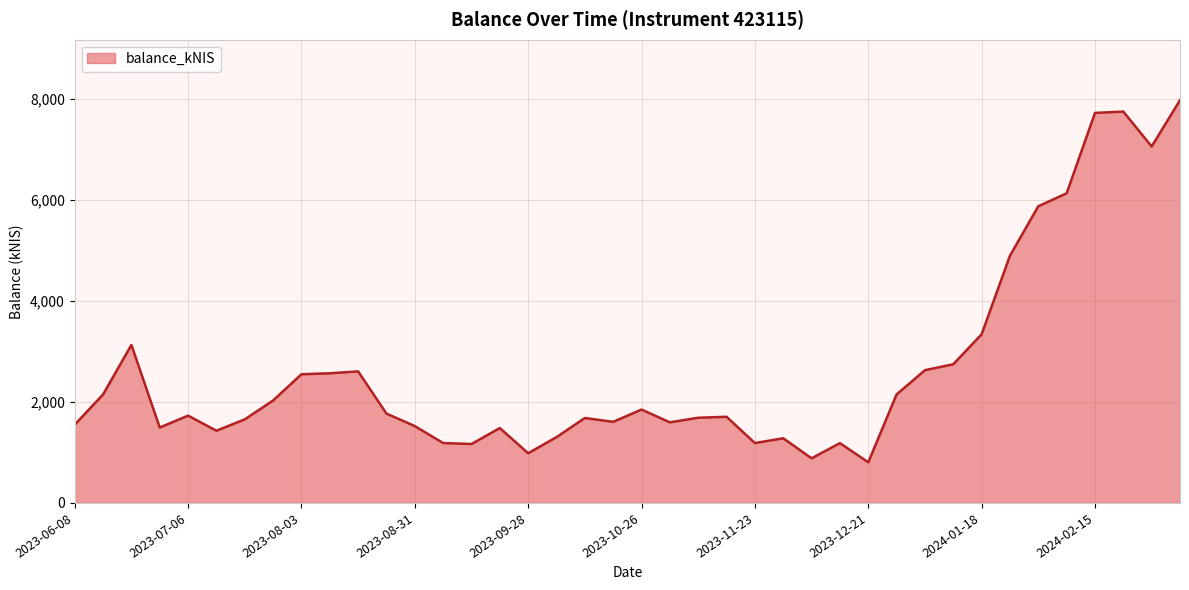

What is the maximum value shown in the chart?

7974.6